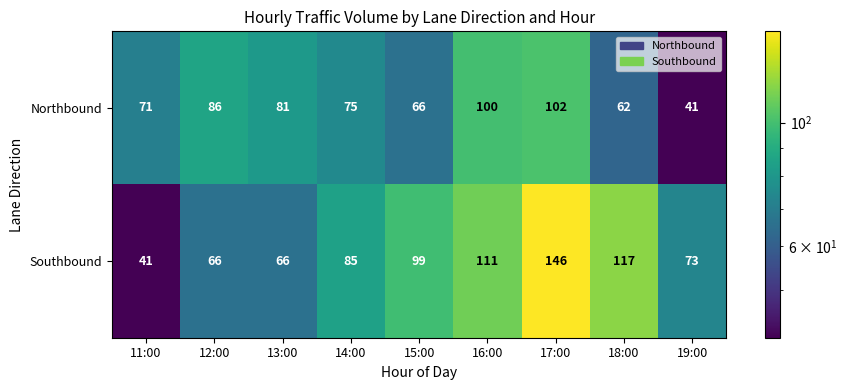

What is the difference between the highest and lowest values at 16:00?

11